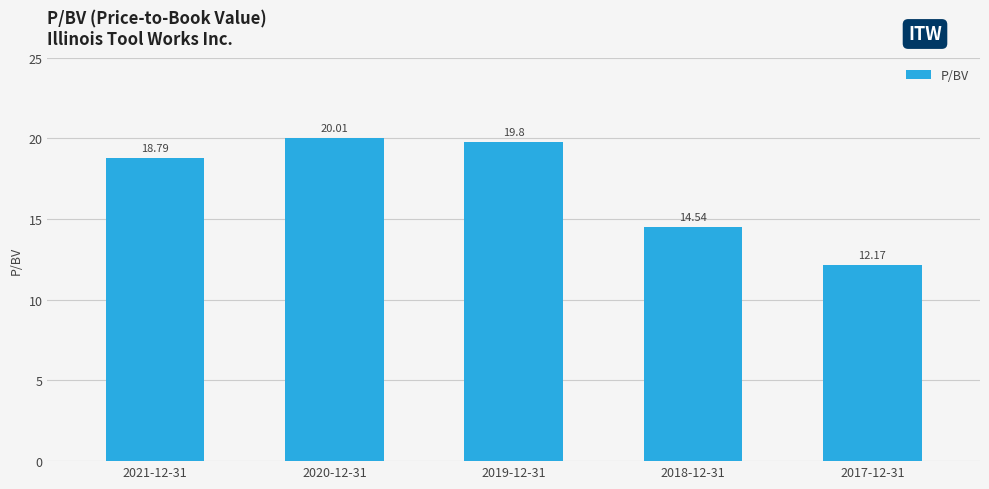

What is the approximate value at 2021-12-31?

18.8